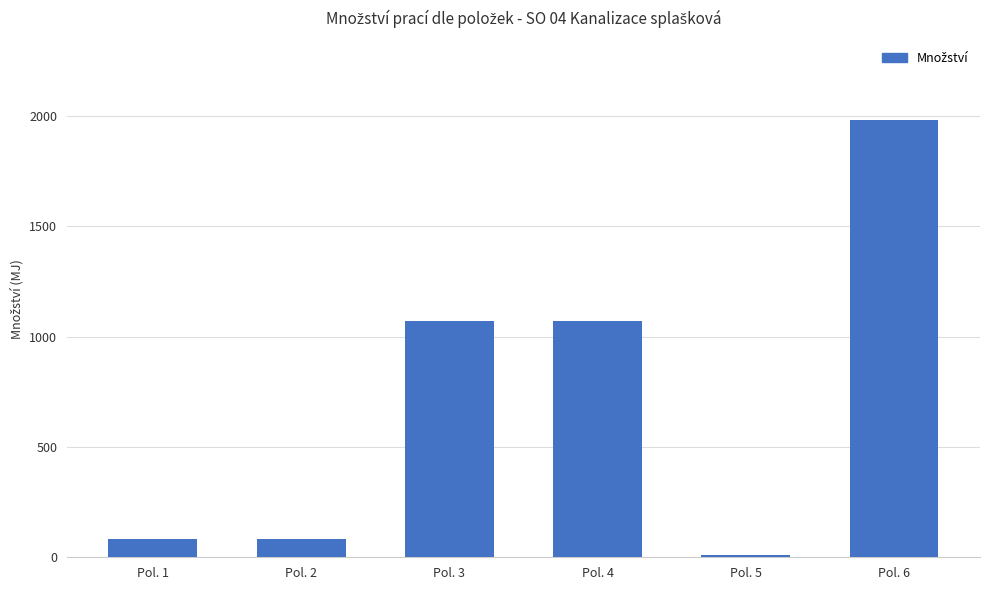

At which label does the data first exceed 1069?

Pol. 3